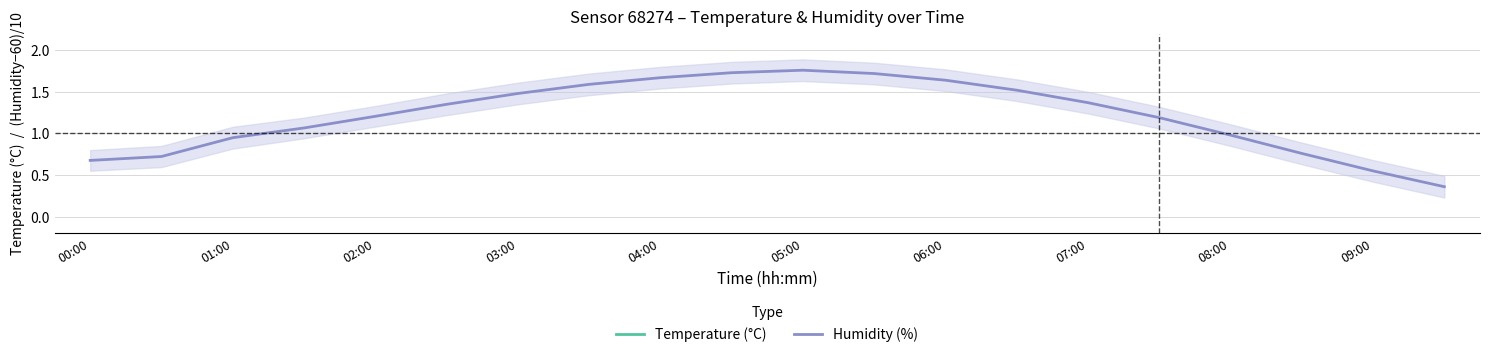

True or false: Temperature (°C) has more than 2 points higher than both neighbors.

False